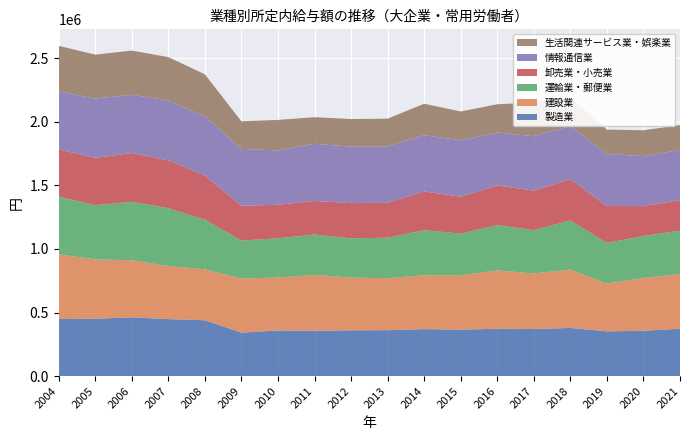

Reading left to right, what are all the values shown in this chart?

製造業: 448603	451140	462033	448501	439117	341906	359244	356721	360224	361057	369675	365474	372070	370591	378846	352009	356394	372808
建設業: 509084	466653	448553	417070	400328	424820	415891	438886	414214	408802	422861	427422	459065	436216	458642	375759	415420	430056
運輸業・郵便業: 452958	426177	458904	454026	390080	298596	308355	317262	308455	318162	354323	327341	355820	340820	386086	319229	329582	340028
卸売業・小売業: 370975	371010	384038	376907	346977	273239	263417	264209	277176	274736	304532	289906	311636	310078	324330	290122	234703	240707
情報通信業: 455980	466930	457002	471134	463285	447365	426744	449129	442980	442663	442341	443500	415998	427679	418074	408912	392526	394330
生活関連サービス業・娯楽業: 357988	344524	347721	339543	331962	216576	239725	208769	217342	218196	246974	226048	221985	264233	224145	191480	203565	194669